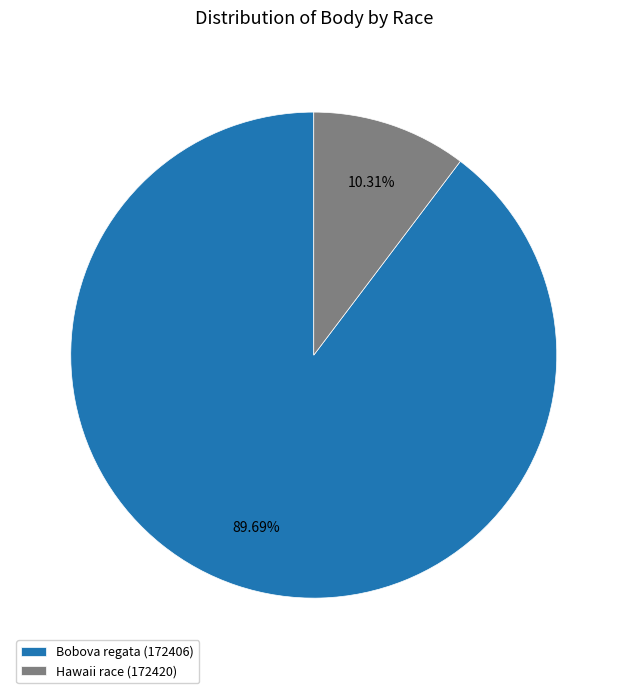

Is there any slice that represents more than half of the pie?

Yes